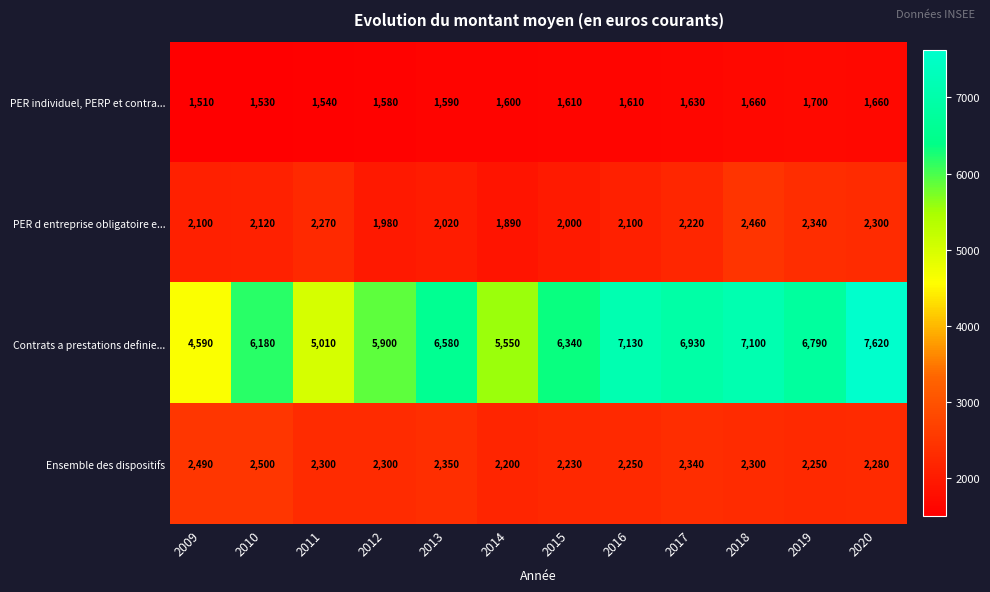

Rank the series by their maximum value, from highest to lowest.

Contrats a prestations definie..., Ensemble des dispositifs, PER d entreprise obligatoire e..., PER individuel, PERP et contra...